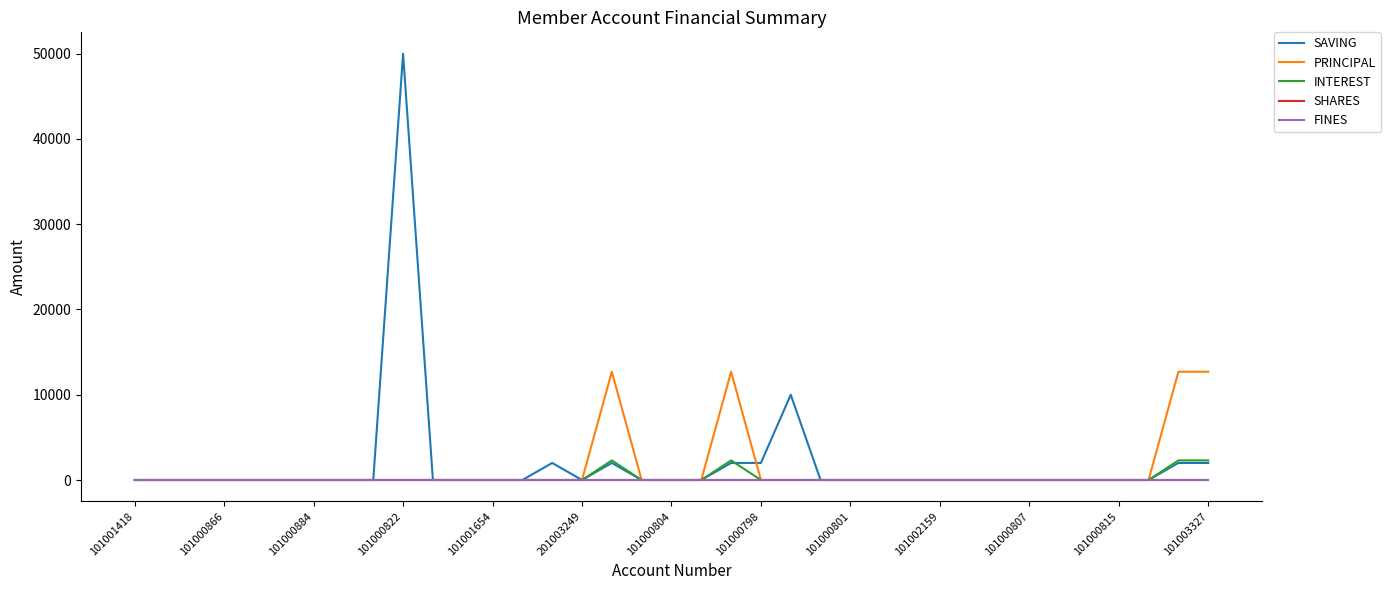

Is this an area chart (filled region under the line)?

No